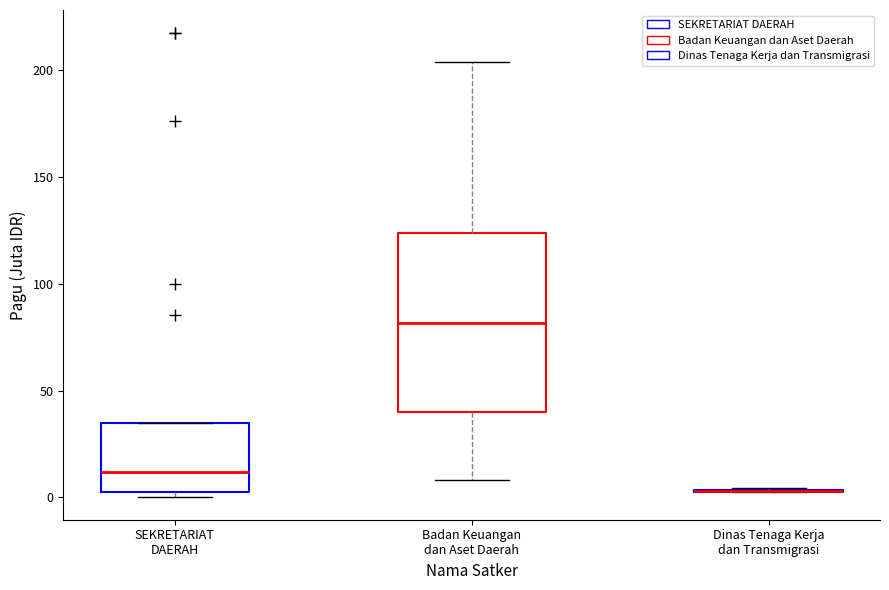

Which box is the tallest, from its lower edge to its upper edge?

Badan Keuangan dan Aset Daerah